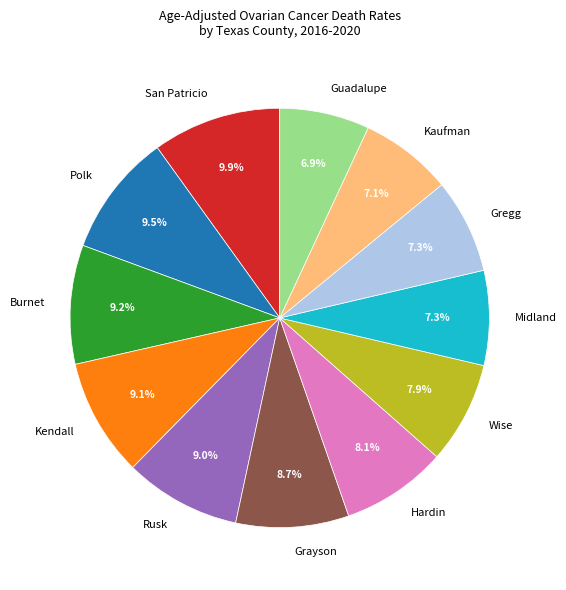

What is the ratio of the value at Polk to the value at Rusk?

1.1